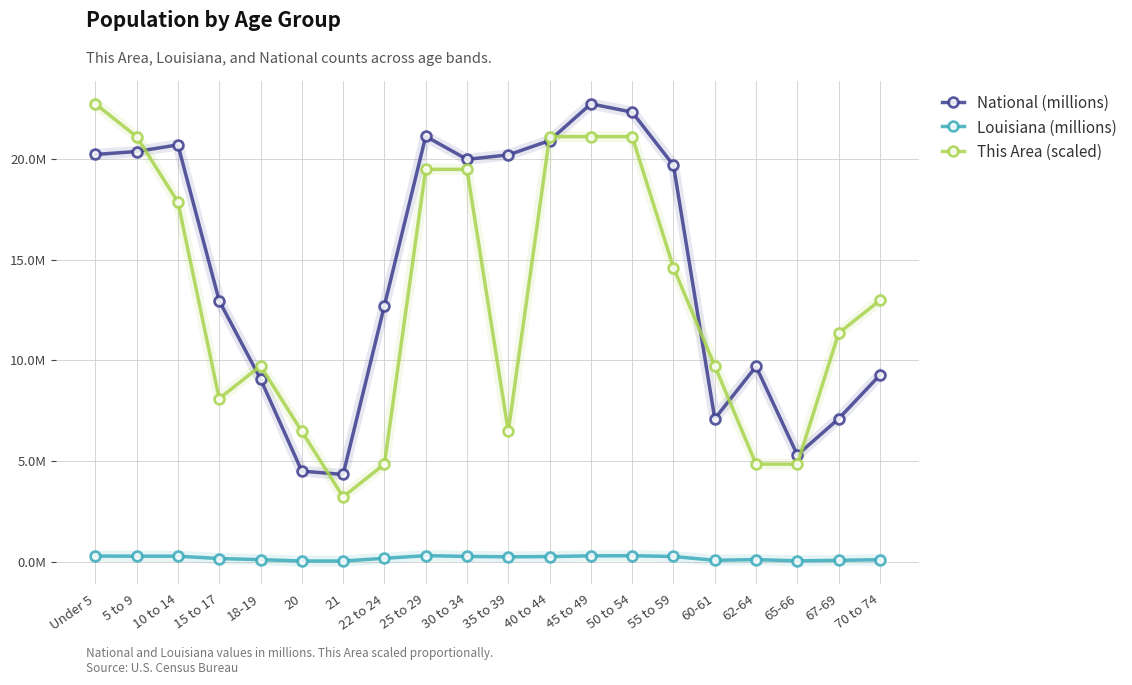

True or false: National (millions) and Louisiana (millions) intersect in this chart.

False